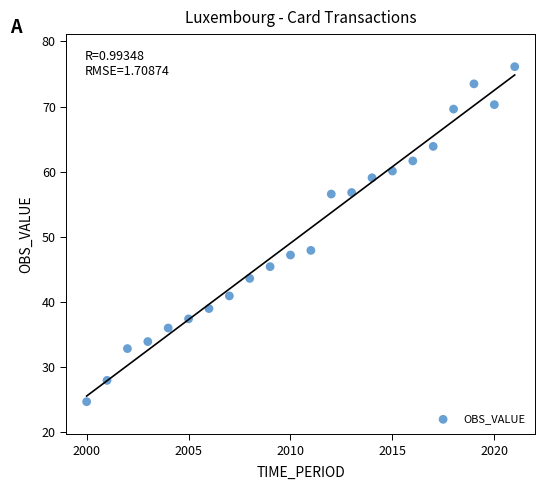

What is the range of X values (max minus min)?

21.0